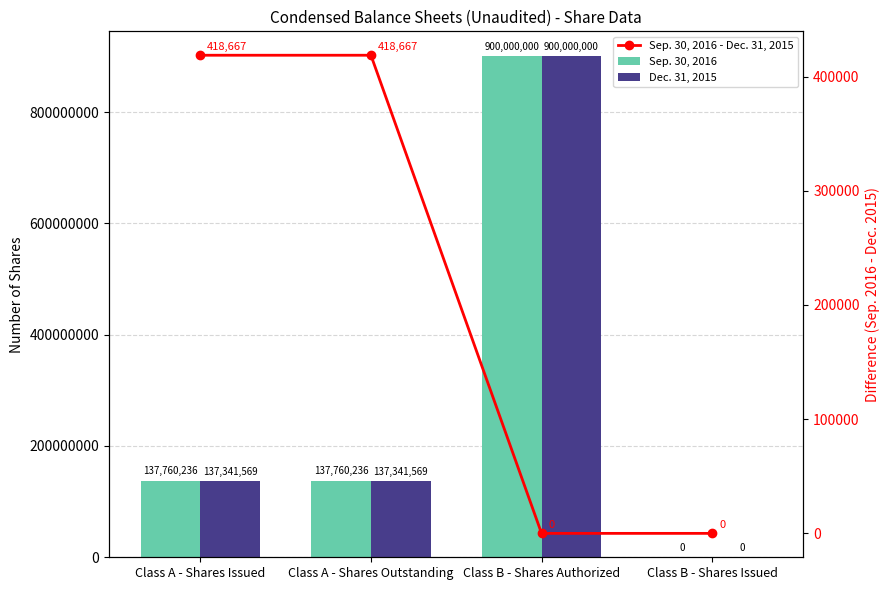

At Class B - Shares Issued, list the series in order from smallest to largest.

Sep. 30, 2016, Dec. 31, 2015, Sep. 30, 2016 - Dec. 31, 2015